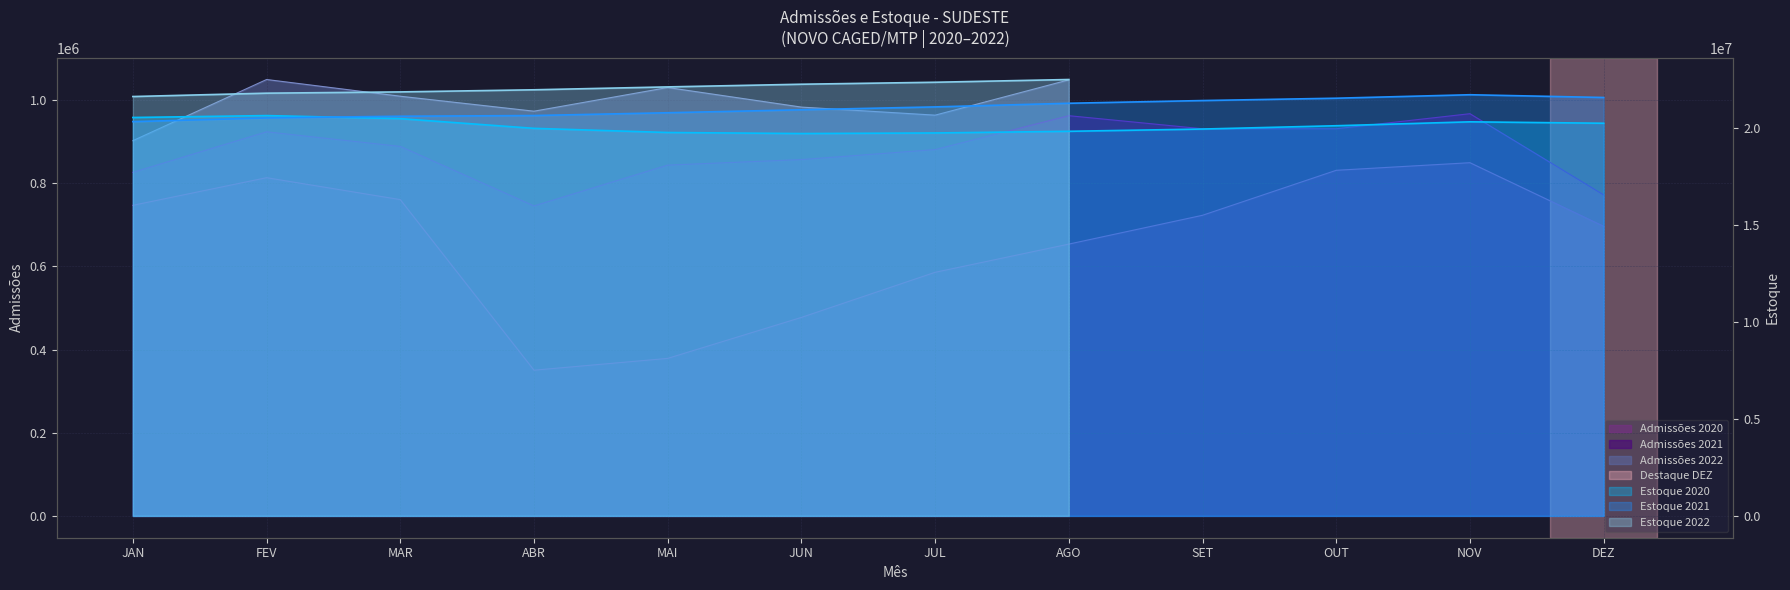

What position from the left is SET?

9